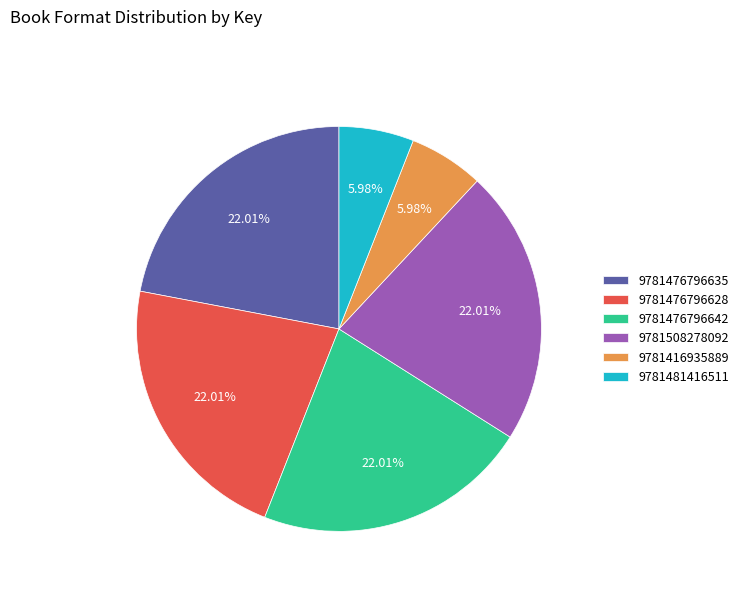

True or false: 9781416935889 accounts for 6% of the total.

True